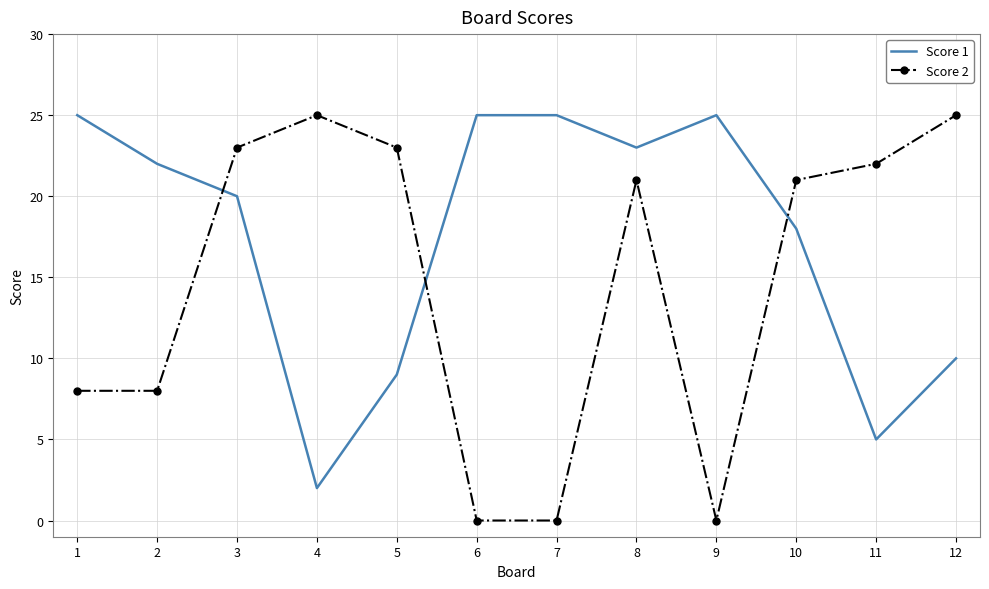

Is the value of Score 1 at 9 greater than the value of Score 2 at 1?

Yes